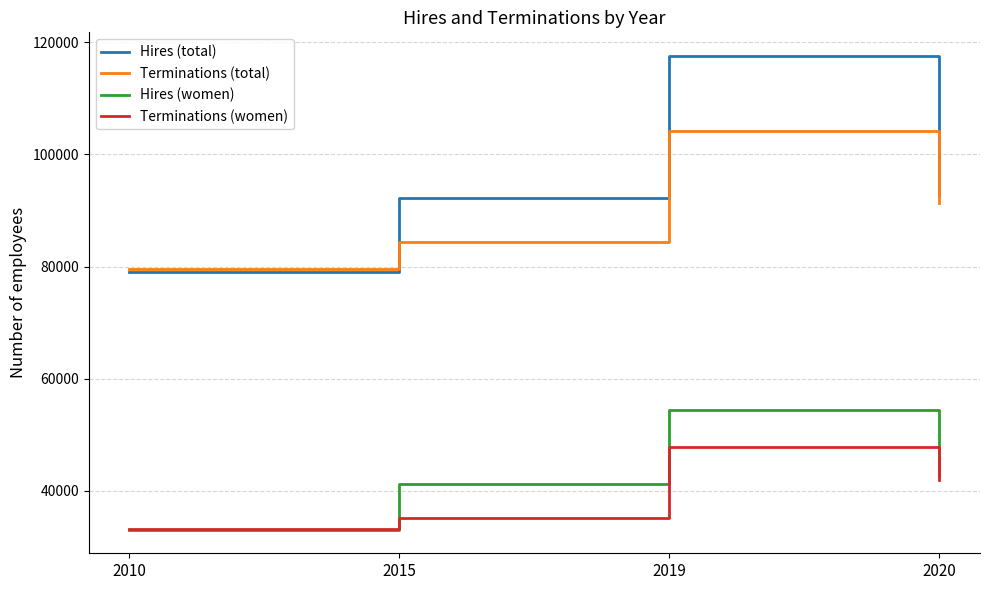

Rank the series by their maximum value, from highest to lowest.

Hires (total), Terminations (total), Hires (women), Terminations (women)